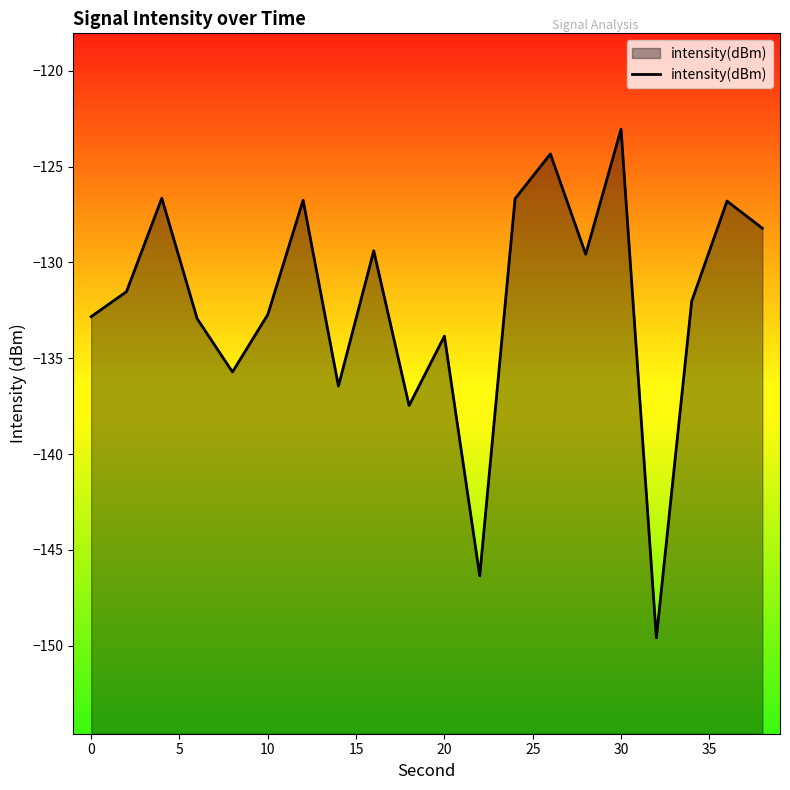

What is the difference between the second highest and second lowest values?

22.0